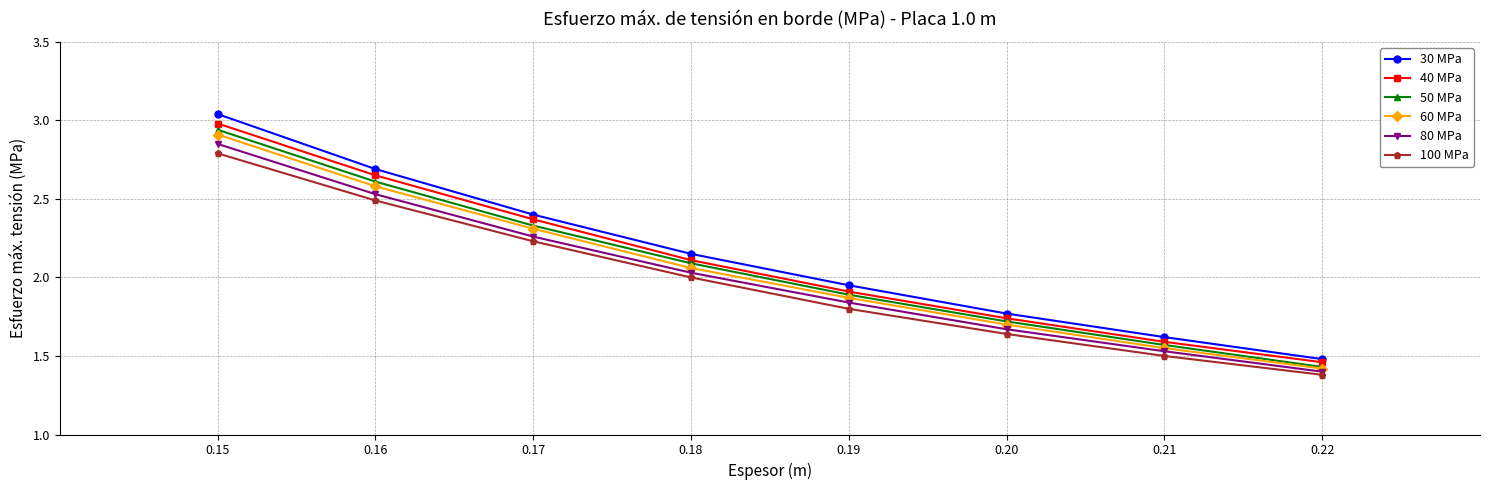

Does the chart display data point markers on the line(s)?

Yes